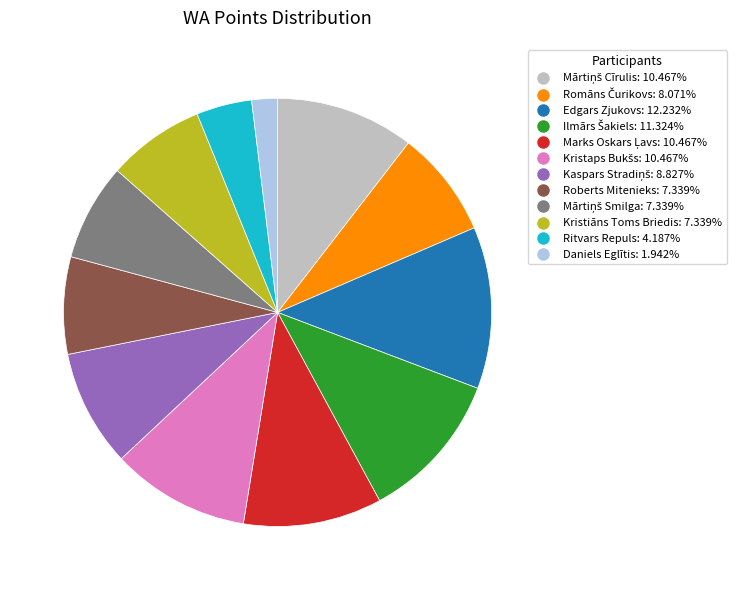

Is there any slice that represents more than half of the pie?

No